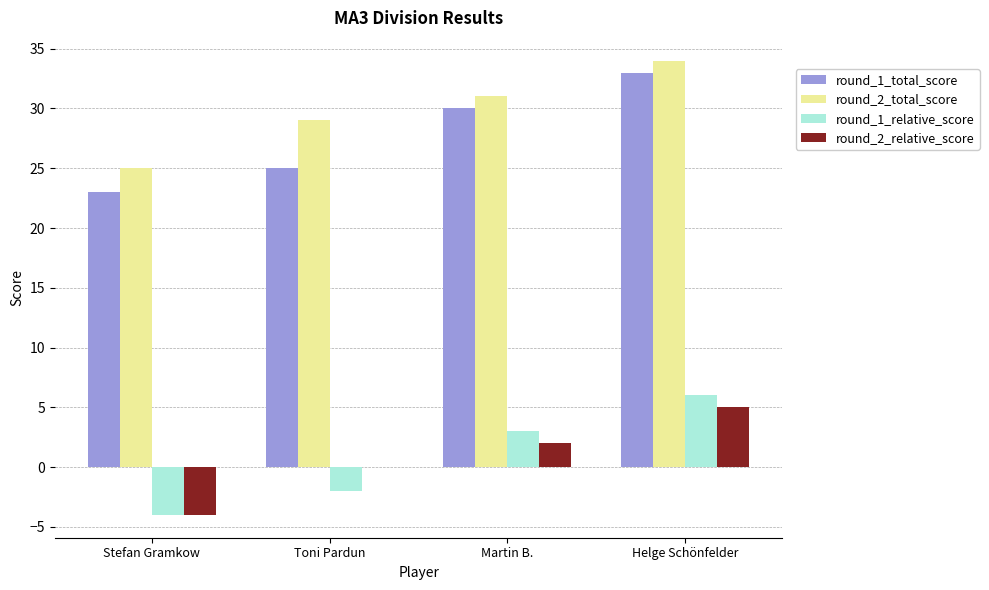

Are the bars horizontal?

No